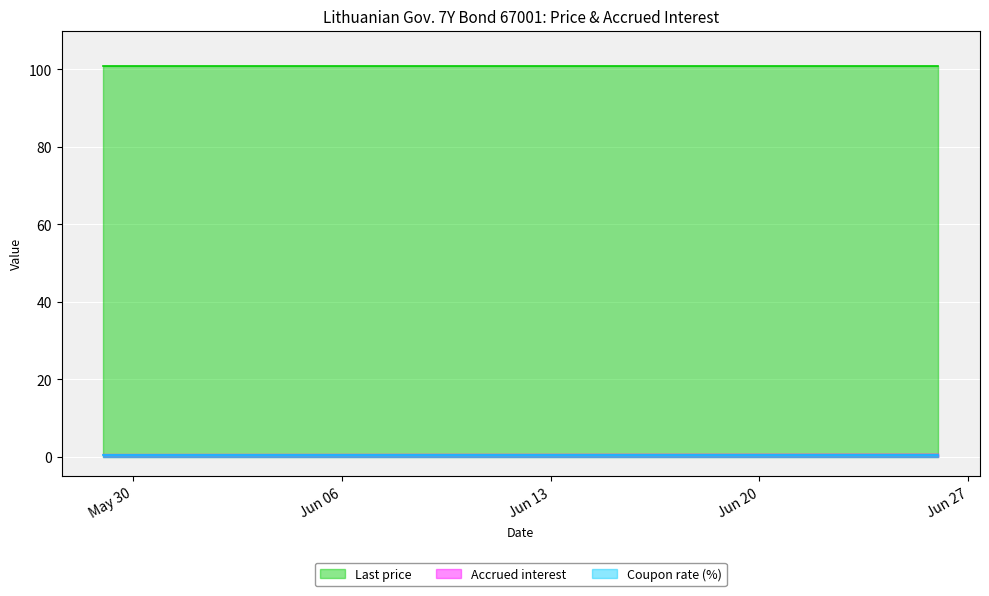

True or false: Accrued interest and Last price intersect in this chart.

False